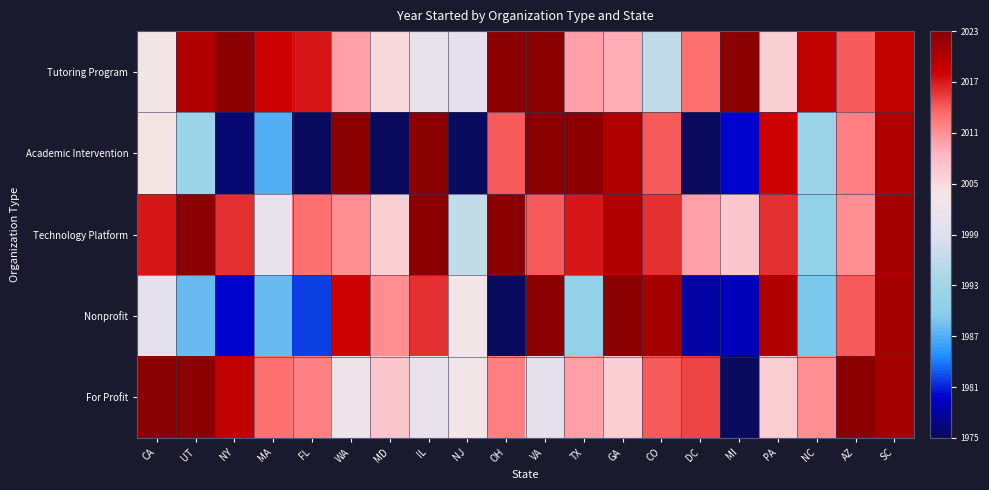

Reading left to right, list all the values displayed in this chart.

Tutoring Program: CA=2003	UT=2020	NY=2023	MA=2018	FL=2017	WA=2010	MD=2005	IL=2001	NJ=2000	OH=2023	VA=2023	TX=2010	GA=2009	CO=1996	DC=2013	MI=2023	PA=2006	NC=2019	AZ=2014	SC=2019
Academic Intervention: CA=2004	UT=1992	NY=1976	MA=1987	FL=1975	WA=2023	MD=1975	IL=2023	NJ=1975	OH=2014	VA=2023	TX=2023	GA=2020	CO=2014	DC=1975	MI=1980	PA=2018	NC=1992	AZ=2012	SC=2020
Technology Platform: CA=2017	UT=2023	NY=2016	MA=2001	FL=2013	WA=2011	MD=2006	IL=2023	NJ=1996	OH=2023	VA=2014	TX=2017	GA=2020	CO=2016	DC=2010	MI=2007	PA=2016	NC=1991	AZ=2011	SC=2021
Nonprofit: CA=2000	UT=1988	NY=1980	MA=1988	FL=1982	WA=2018	MD=2011	IL=2016	NJ=2003	OH=1975	VA=2023	TX=1991	GA=2023	CO=2021	DC=1978	MI=1979	PA=2020	NC=1989	AZ=2014	SC=2021
For Profit: CA=2023	UT=2023	NY=2019	MA=2013	FL=2012	WA=2002	MD=2007	IL=2001	NJ=2003	OH=2012	VA=2000	TX=2010	GA=2006	CO=2014	DC=2015	MI=1975	PA=2006	NC=2011	AZ=2023	SC=2021